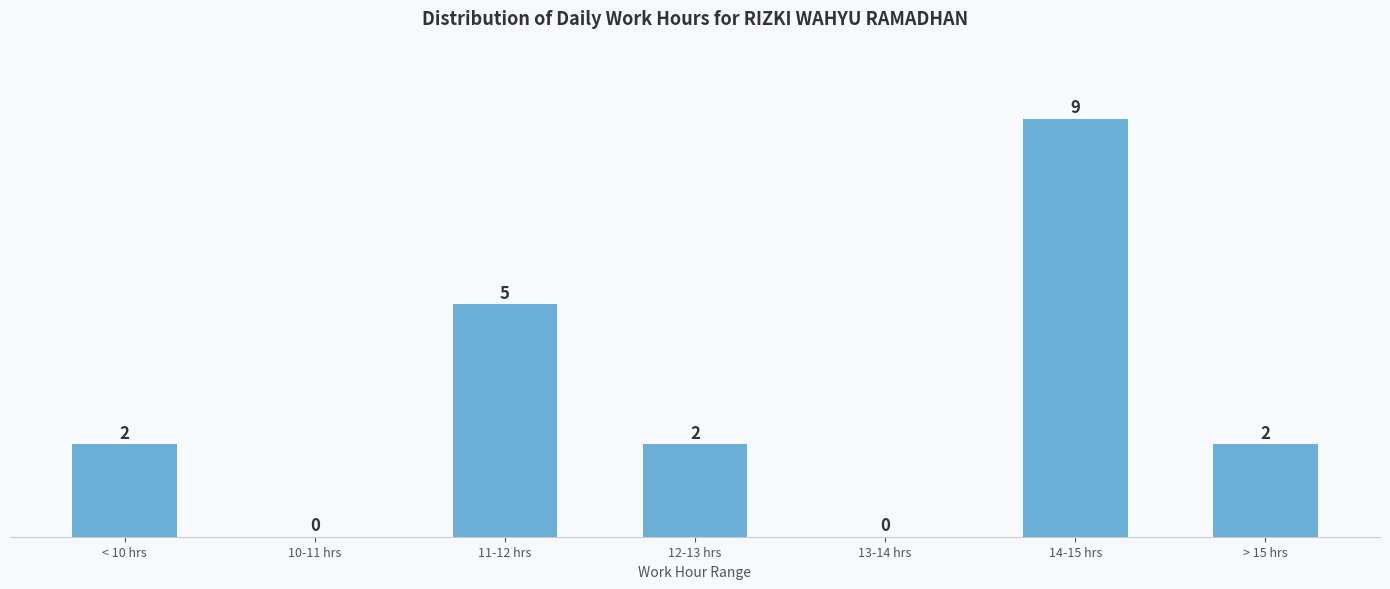

What is the average value?

3